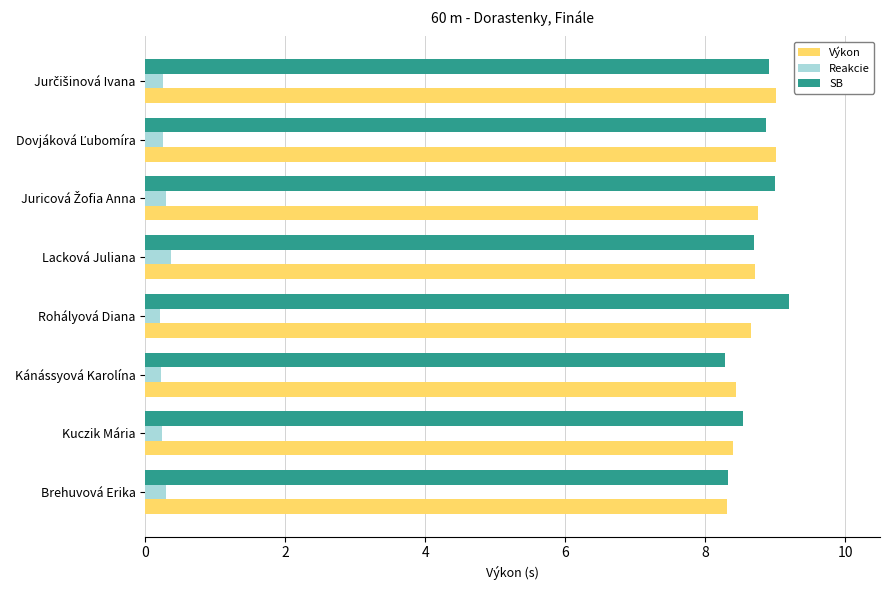

What is the total value across all series at Rohályová Diana?

18.1